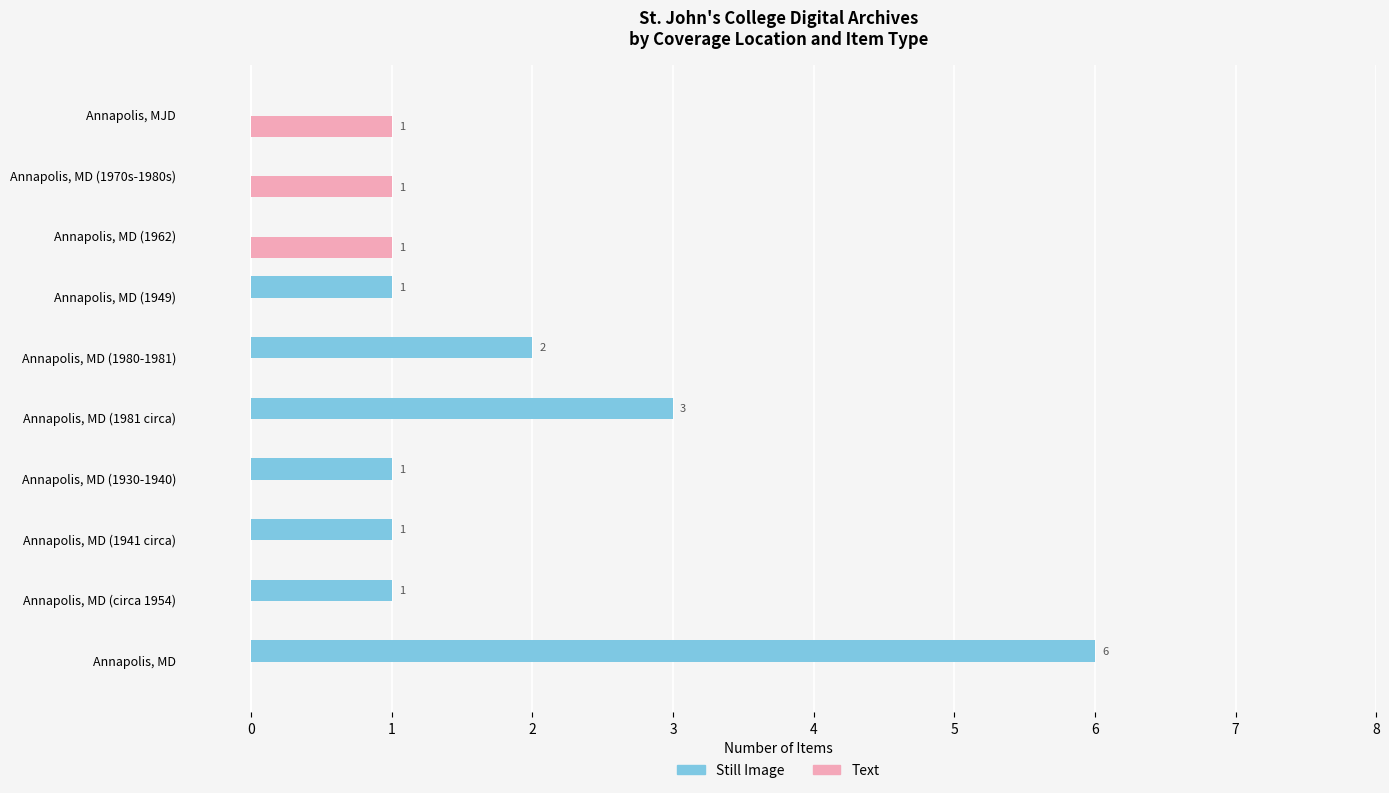

At which label does Still Image reach its peak?

Annapolis, MD